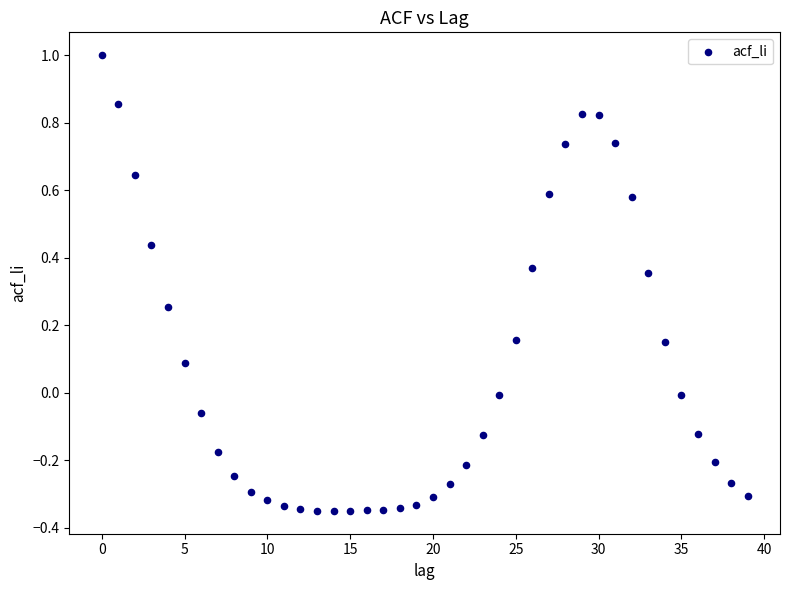

How many data points are displayed?

40